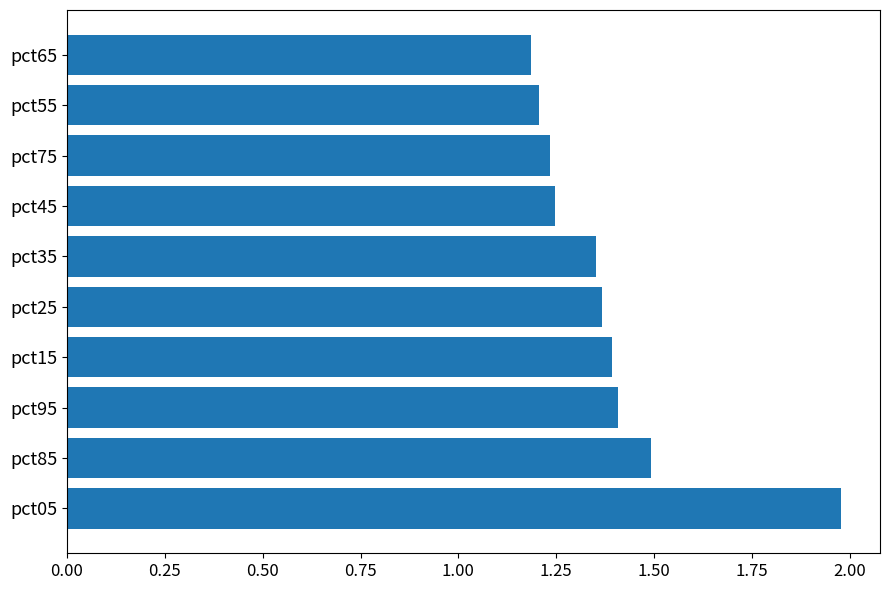

What is the sum of the values at pct75 and pct85?

2.7